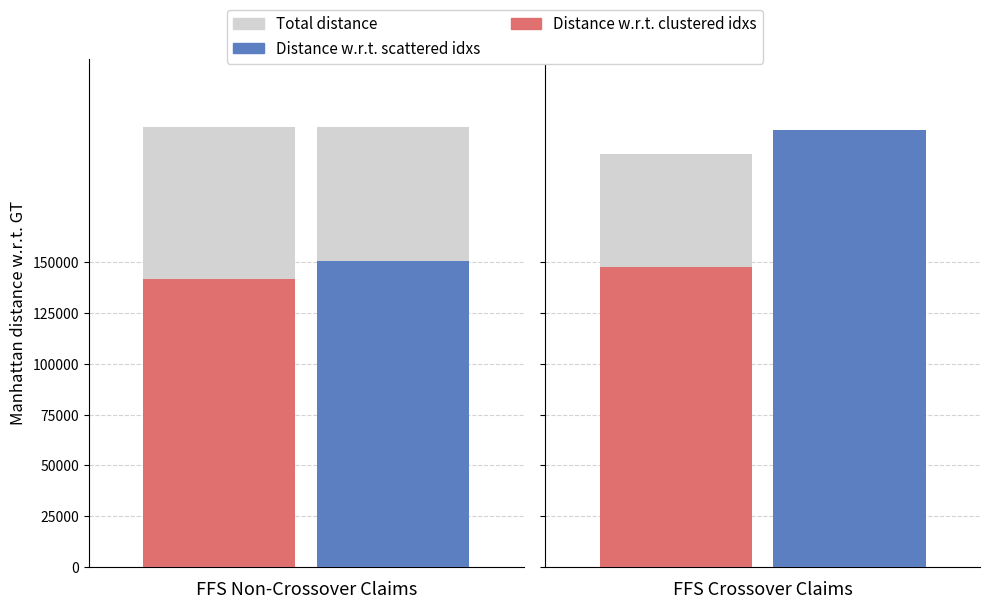

How many data points in Distance w.r.t. scattered idxs are less than 215249?

1